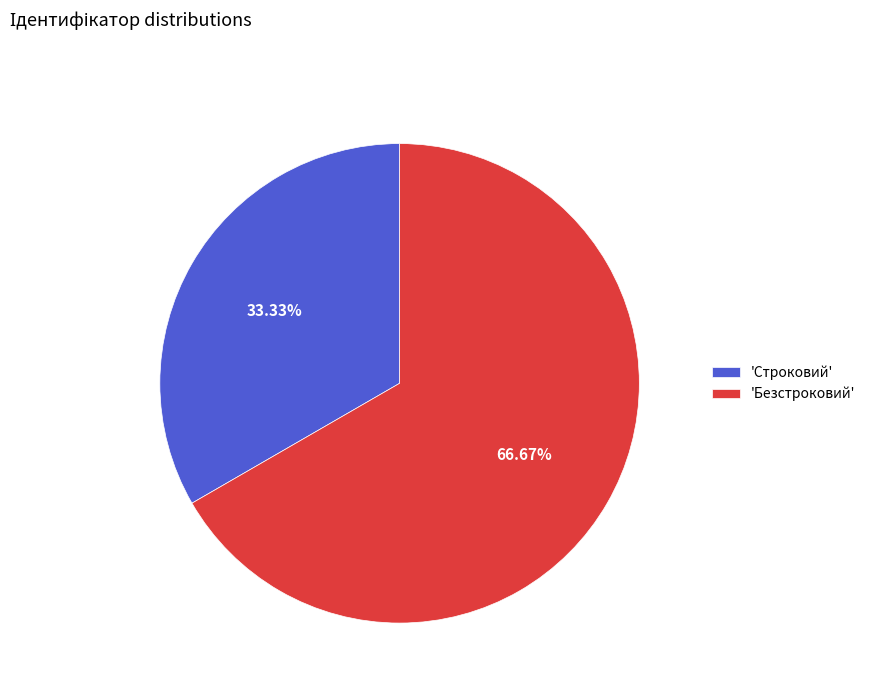

Do 'Строковий' and 'Безстроковий' together represent more than half of the pie?

Yes